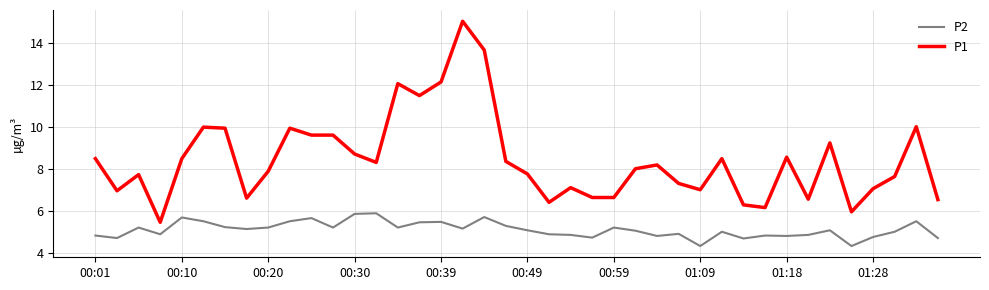

How many series are shown in this chart?

2